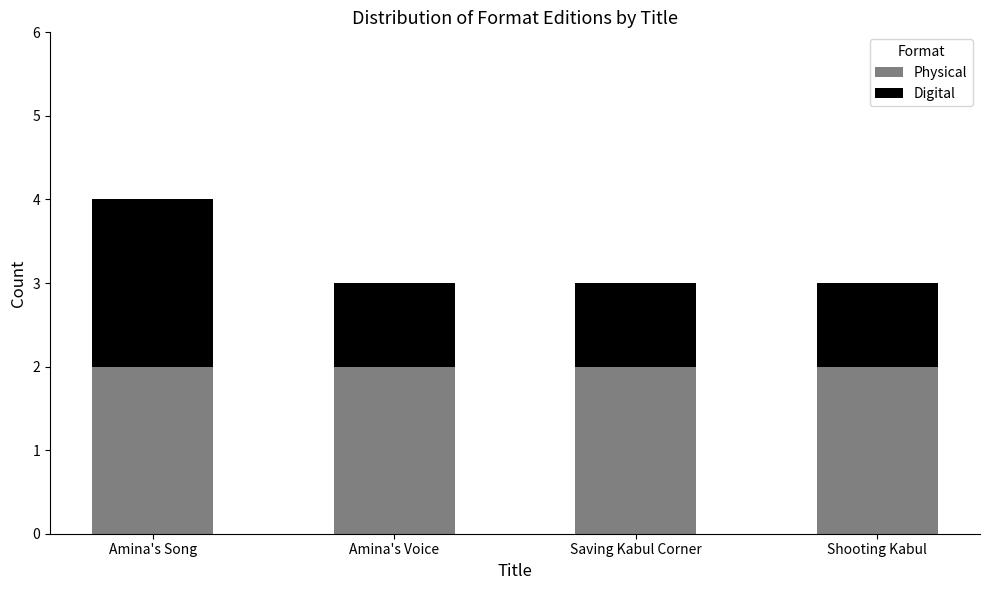

Is it true that Physical equals 1 at Saving Kabul Corner?

False